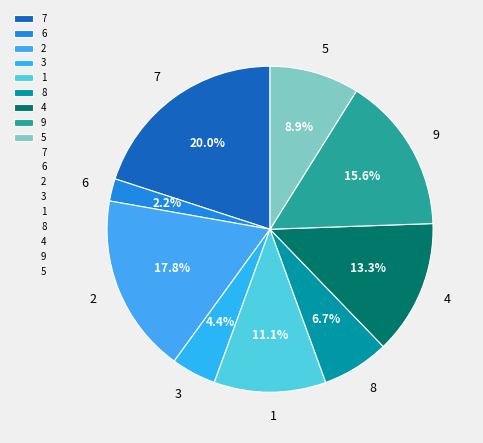

Is it true that 9 is 30% of the pie?

False